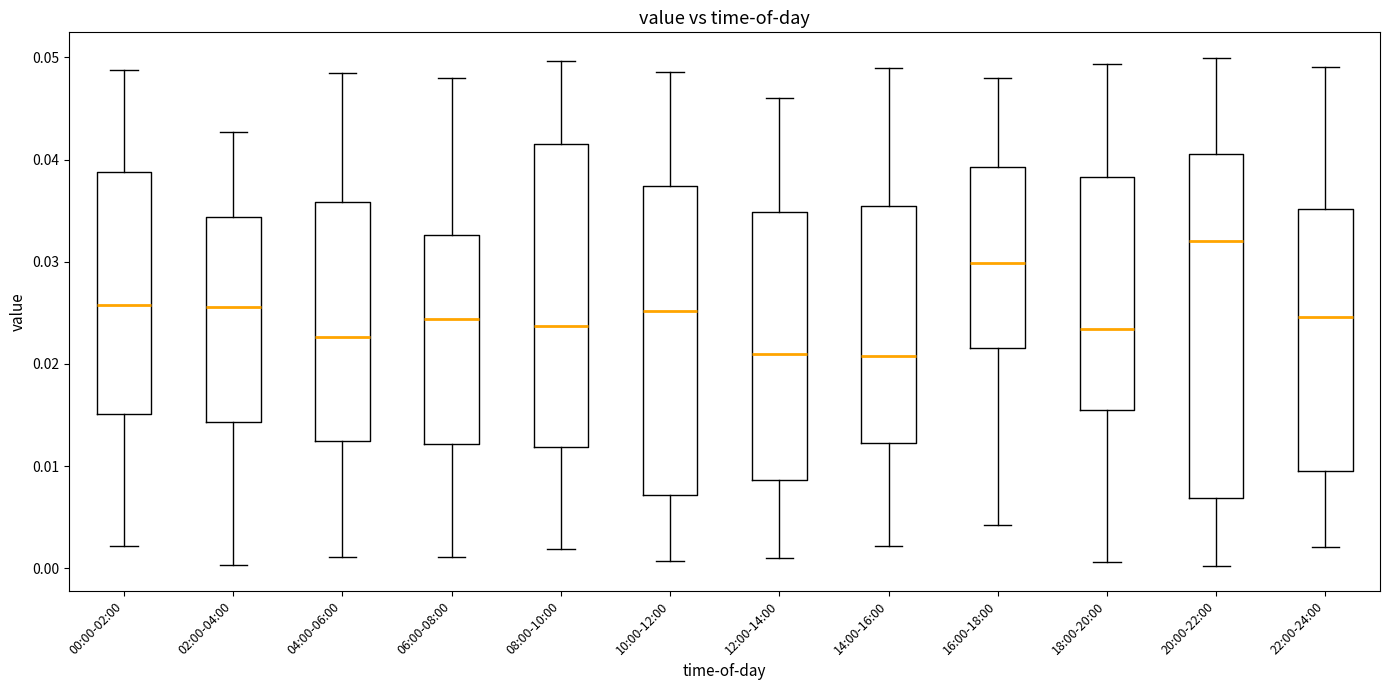

Reading left to right, transcribe this box plot: for each box, give where its median line is, the range the box spans, and where its two whiskers end, as read against the y-axis. The values are not printed on the chart, so give them approximately, as read against the axis.

00:00-02:00: median 0.026, box 0.015 to 0.039, whiskers 0.002 to 0.049
02:00-04:00: median 0.026, box 0.014 to 0.034, whiskers 0.000 to 0.043
04:00-06:00: median 0.023, box 0.012 to 0.036, whiskers 0.001 to 0.048
06:00-08:00: median 0.024, box 0.012 to 0.033, whiskers 0.001 to 0.048
08:00-10:00: median 0.024, box 0.012 to 0.042, whiskers 0.002 to 0.050
10:00-12:00: median 0.025, box 0.007 to 0.037, whiskers 0.001 to 0.049
12:00-14:00: median 0.021, box 0.009 to 0.035, whiskers 0.001 to 0.046
14:00-16:00: median 0.021, box 0.012 to 0.035, whiskers 0.002 to 0.049
16:00-18:00: median 0.030, box 0.022 to 0.039, whiskers 0.004 to 0.048
18:00-20:00: median 0.023, box 0.015 to 0.038, whiskers 0.001 to 0.049
20:00-22:00: median 0.032, box 0.007 to 0.041, whiskers 0.000 to 0.050
22:00-24:00: median 0.025, box 0.010 to 0.035, whiskers 0.002 to 0.049